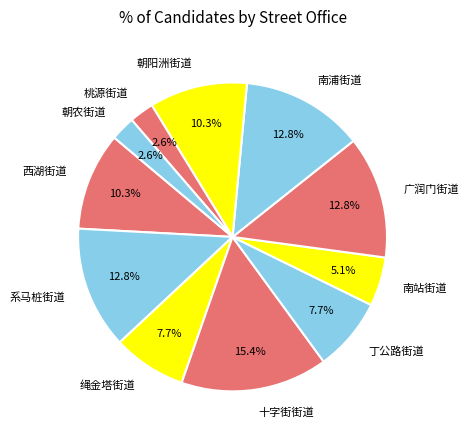

Does any single category account for the majority?

No